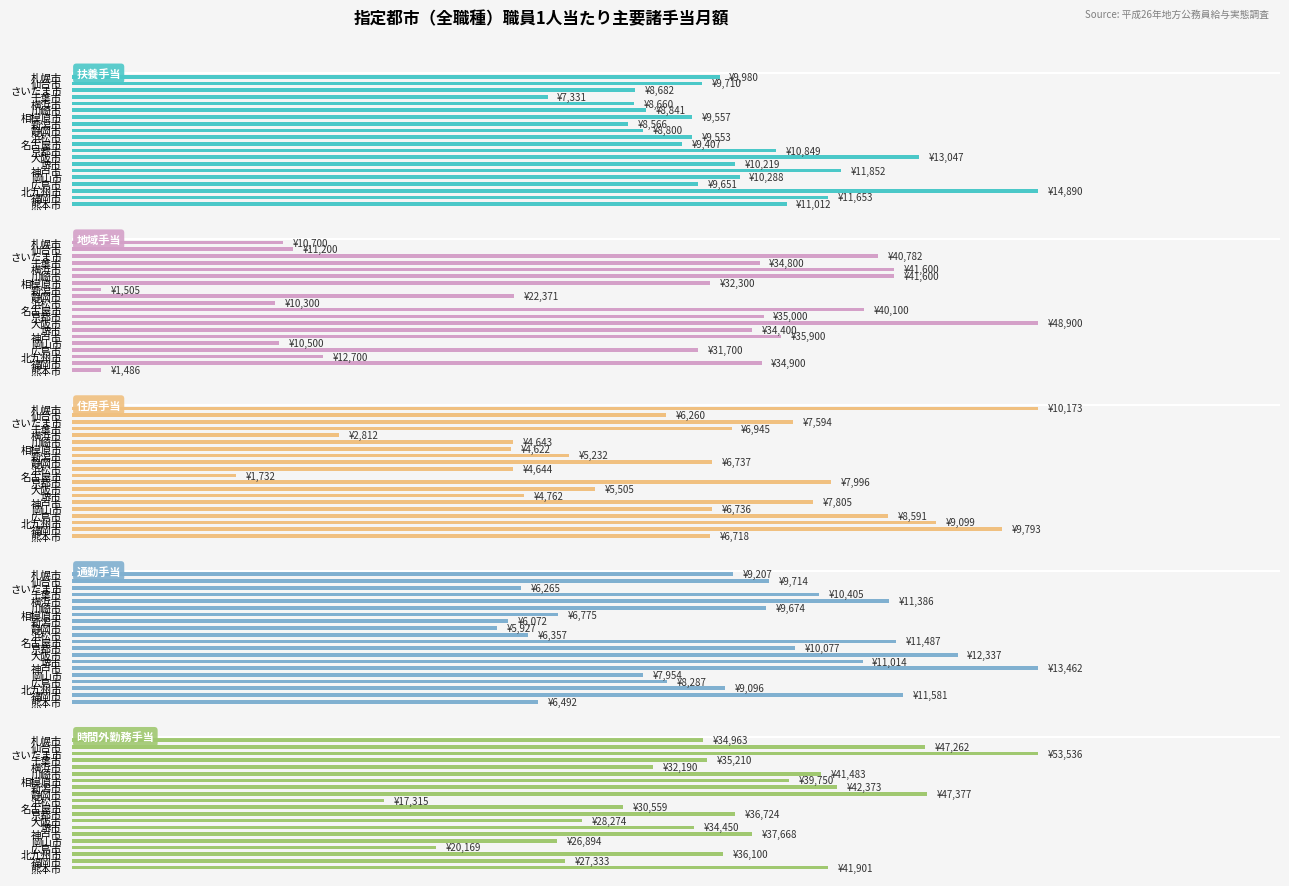

Is the value of 扶養手当 at 千葉市 greater than the value of 地域手当 at 福岡市?

No